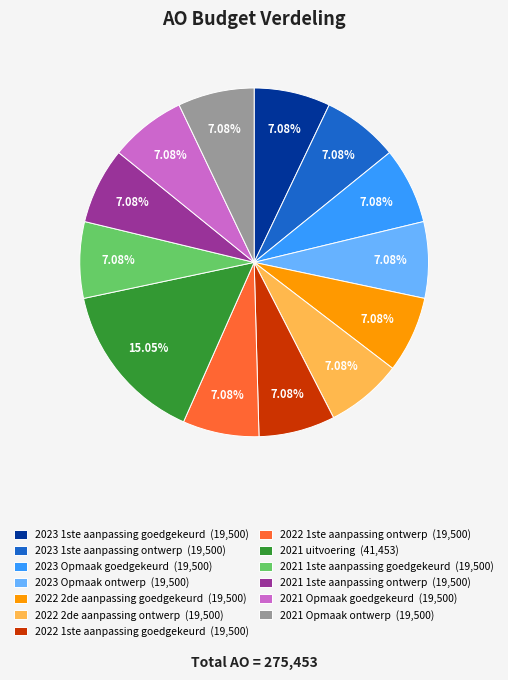

To the nearest percent, what is the average slice percentage?

8%